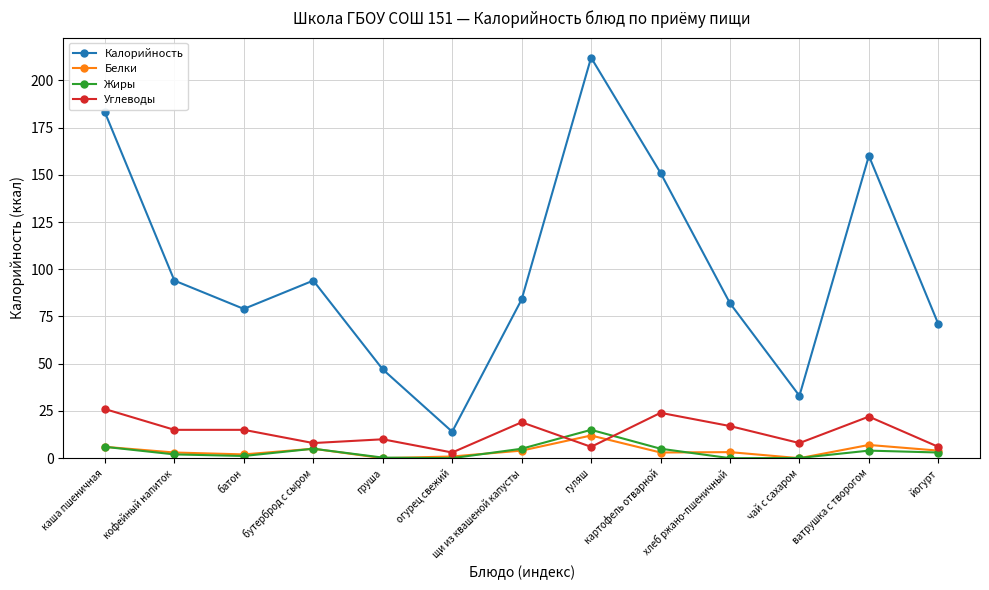

What is the value of the Углеводы point at the 5th from the left?

10.0